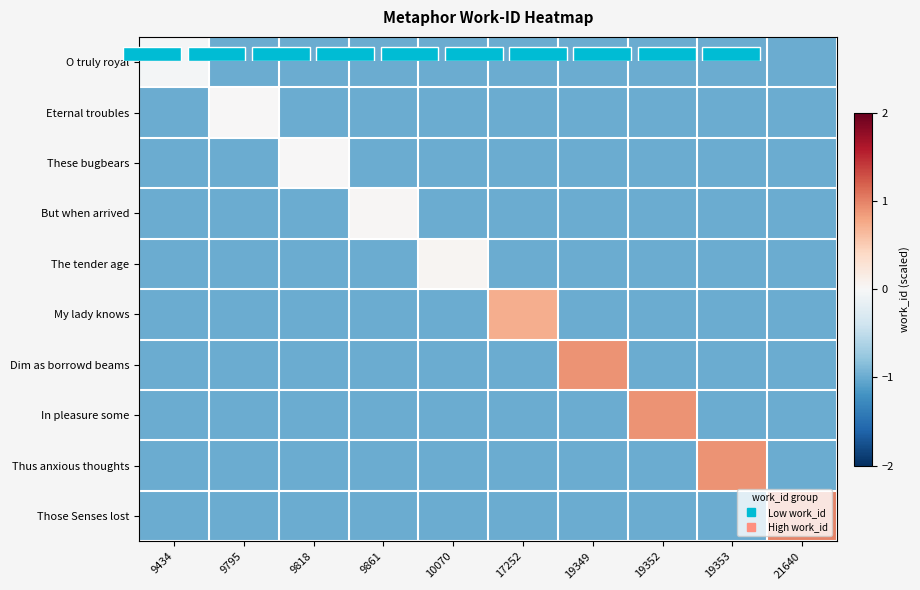

The Eternal troubles series shows -1.7 at 19349. True or false?

False